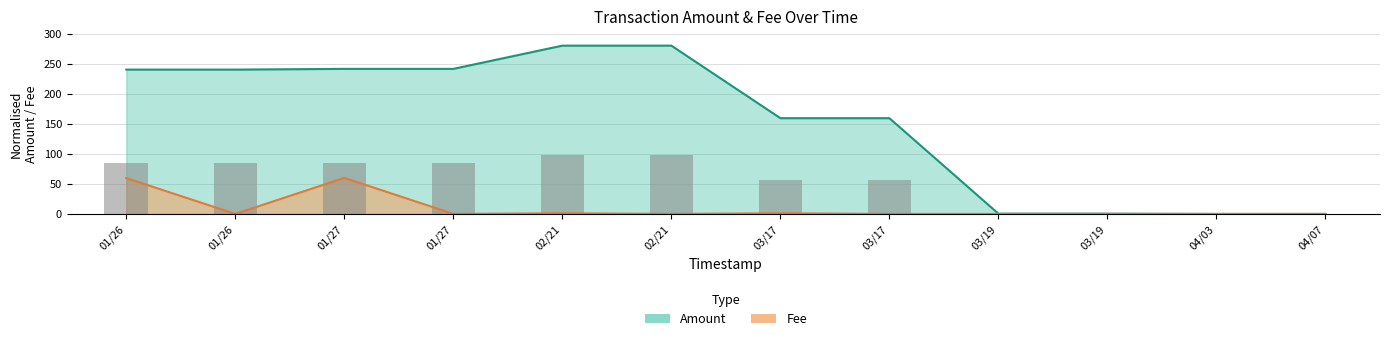

The value of Amount at 02/21 is 476.8. True or false?

False